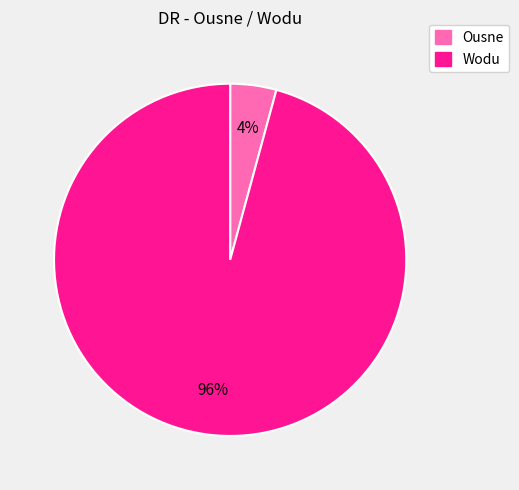

Is there any slice that represents more than half of the pie?

Yes